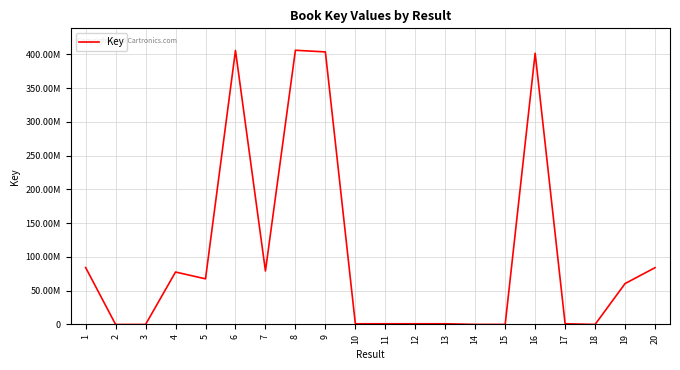

Does the chart display data point markers on the line(s)?

No